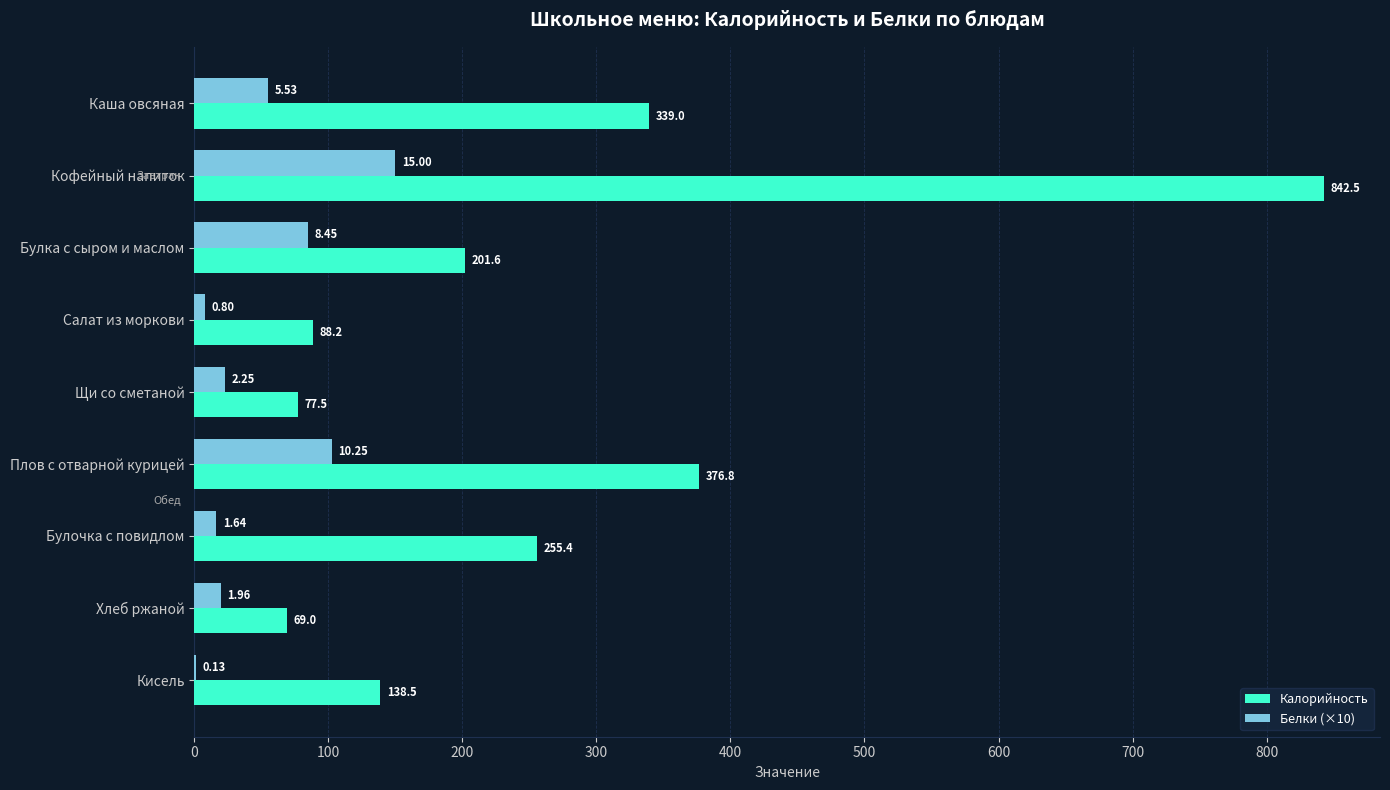

Where is Калорийность nearest to the value 455?

Плов с отварной курицей